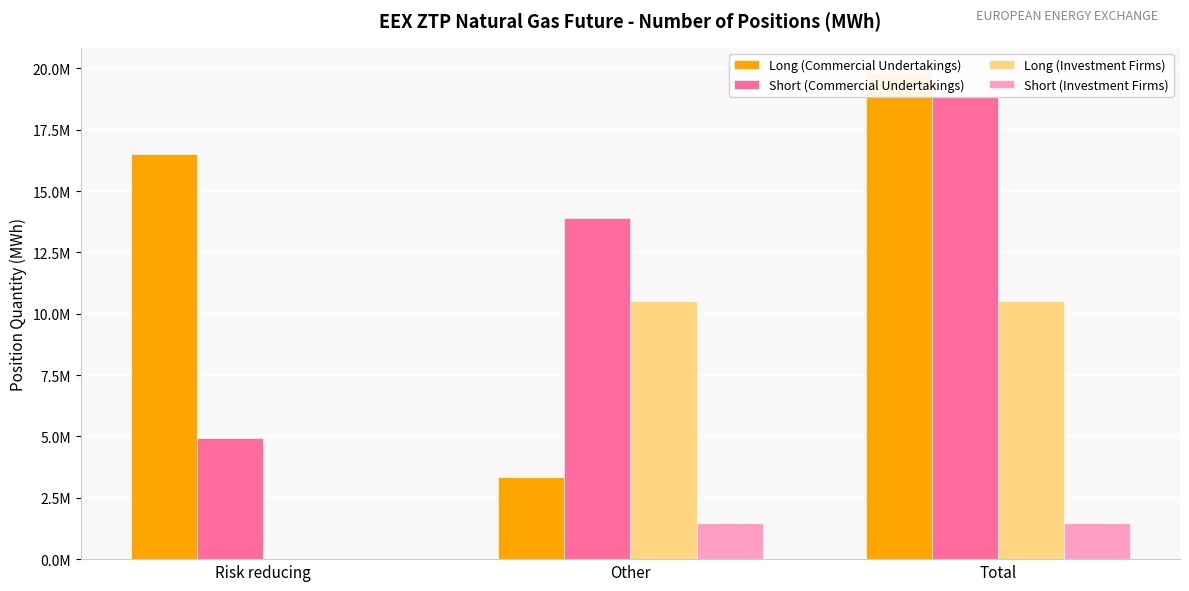

Where is Long (Investment Firms) nearest to the value 5266391?

Risk reducing